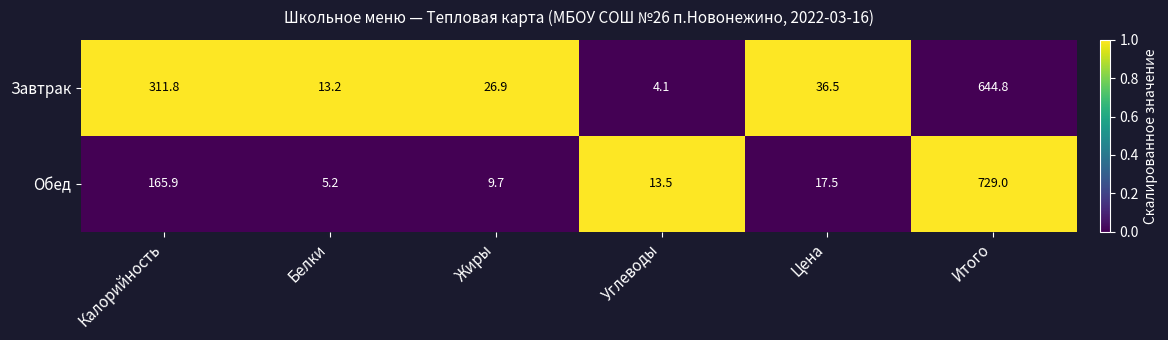

At Белки, list the series in order from smallest to largest.

Обед, Завтрак